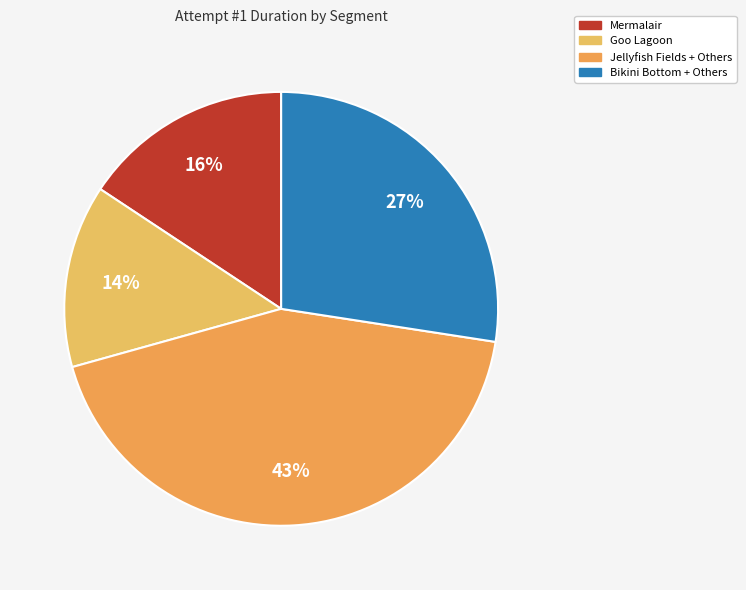

Count the number of slices in the pie.

4